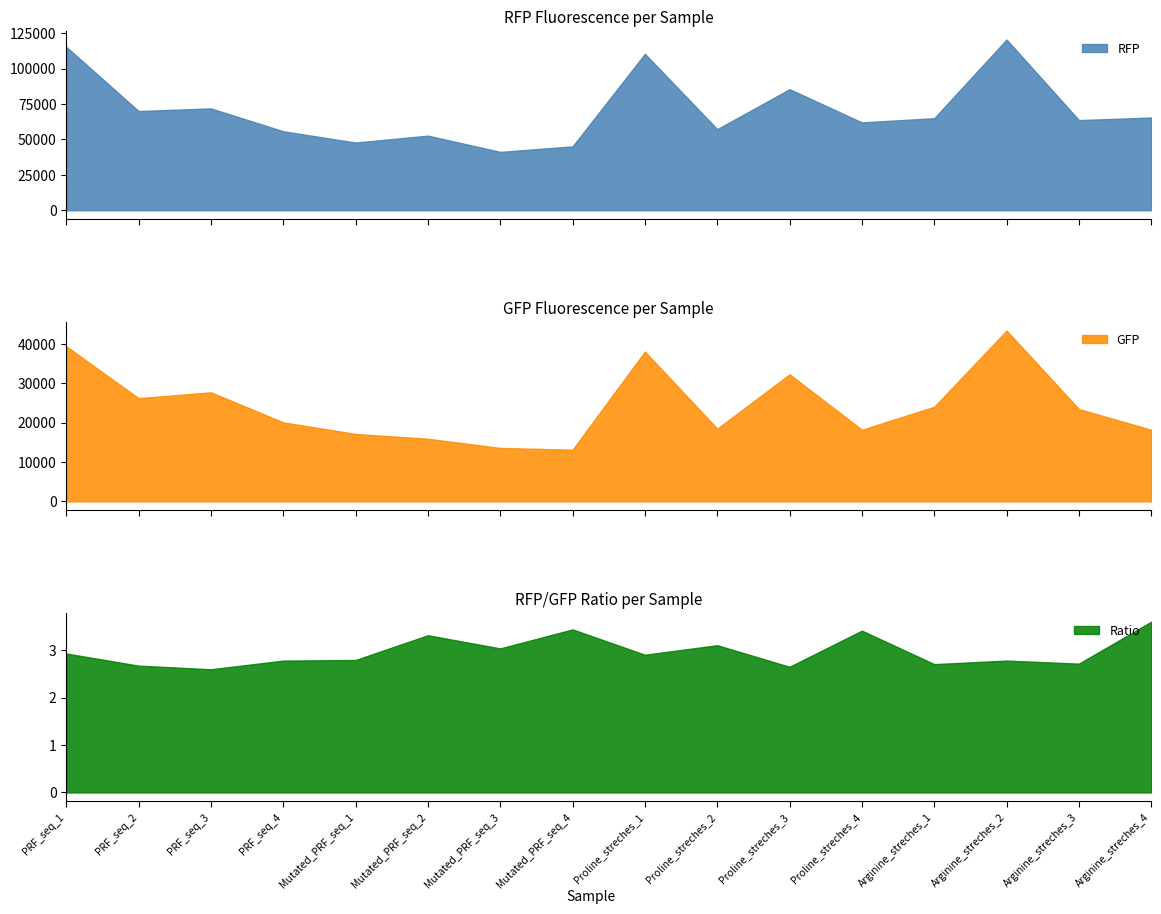

What is the difference between the RFP values at Arginine_streches_3 and Mutated_PRF_seq_1?

15860.0